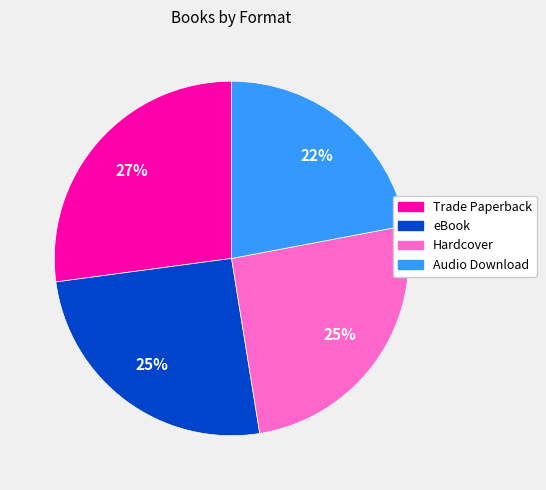

How many slices are in this pie chart?

4